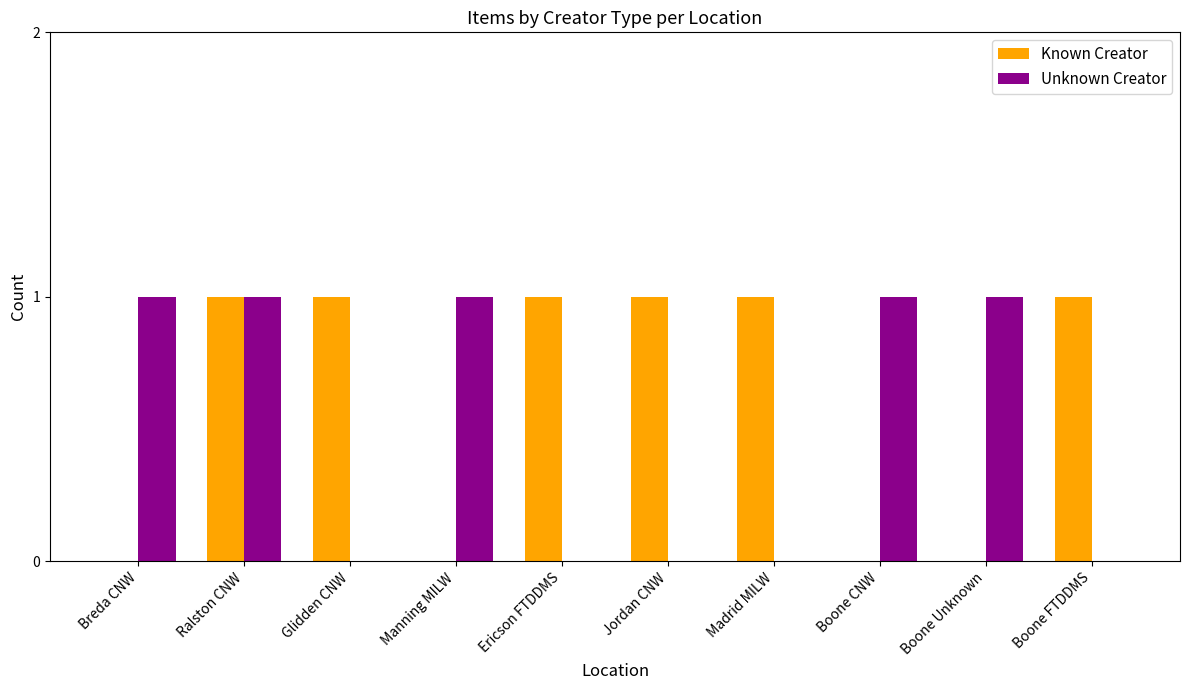

The Unknown Creator series shows 1 at Breda CNW. True or false?

True